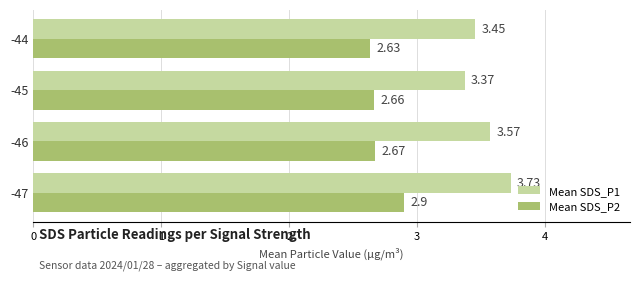

What is the spread (max minus min) of values at -46?

0.9